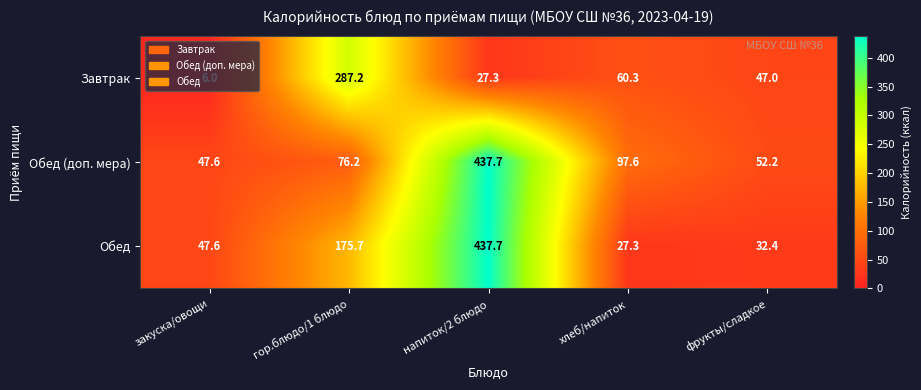

Which category has the lowest value across all series?

закуска/овощи